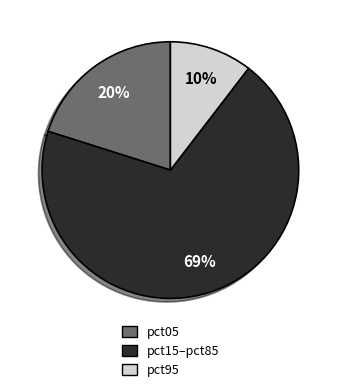

To the nearest percent, what is the average slice percentage?

33%